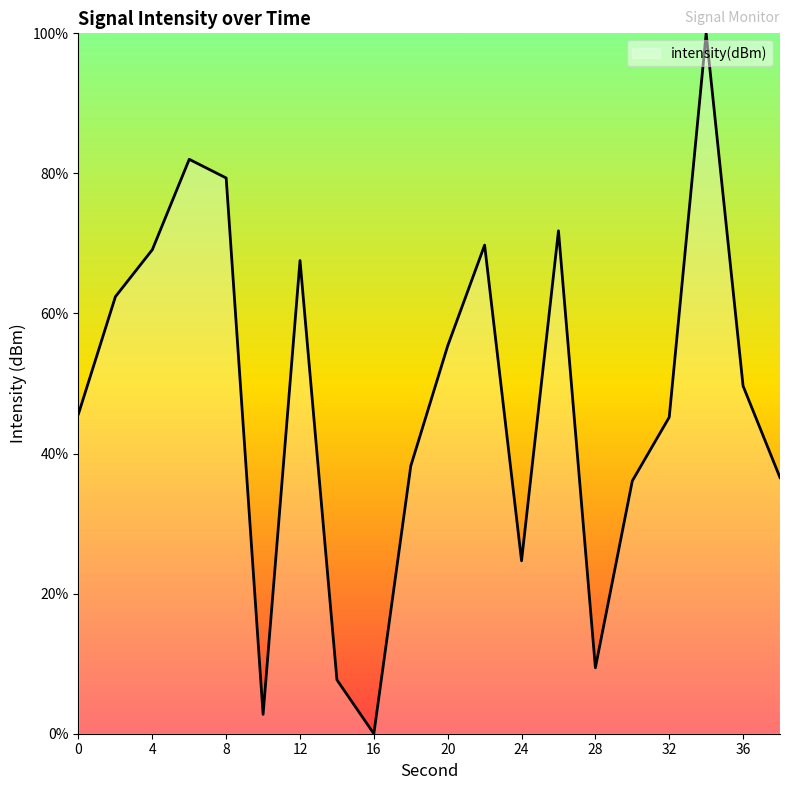

What is the difference between the maximum and minimum values?

100.0